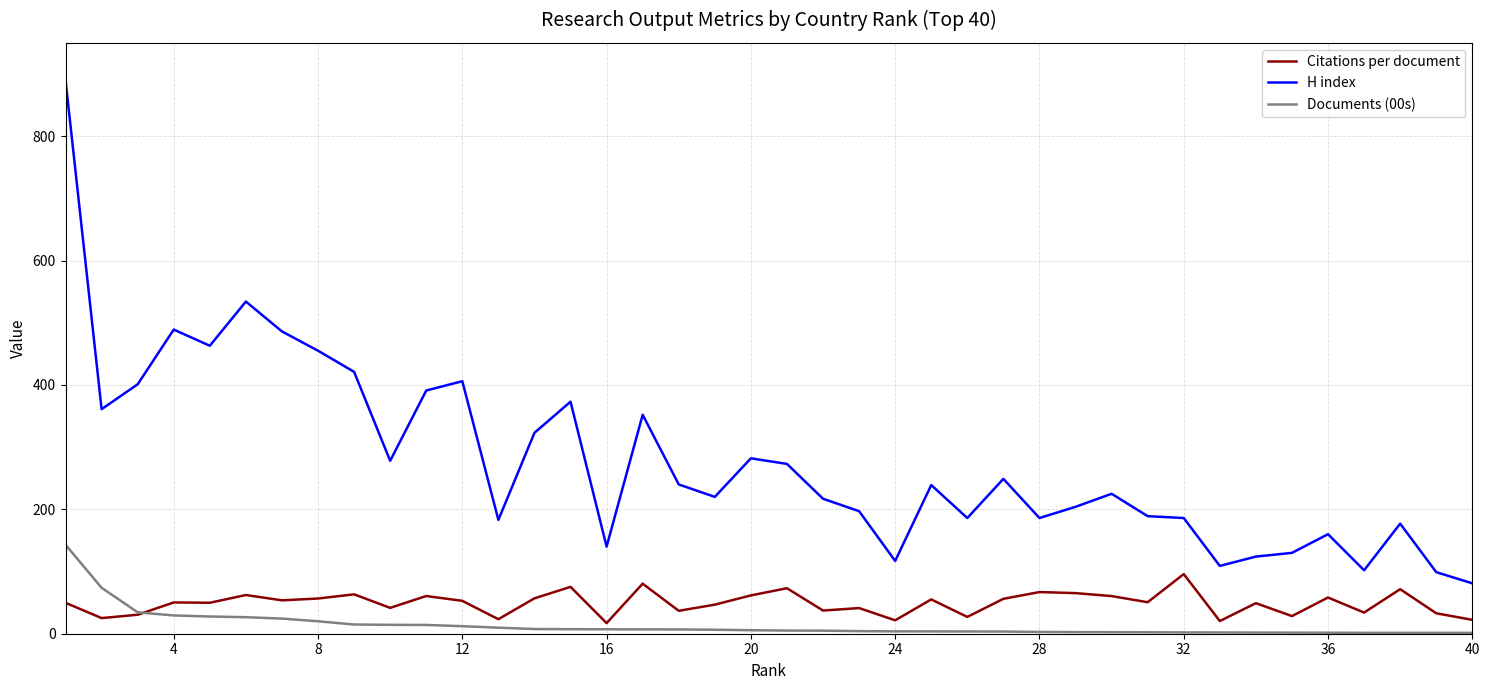

How many values in the H index series are below 239?

20